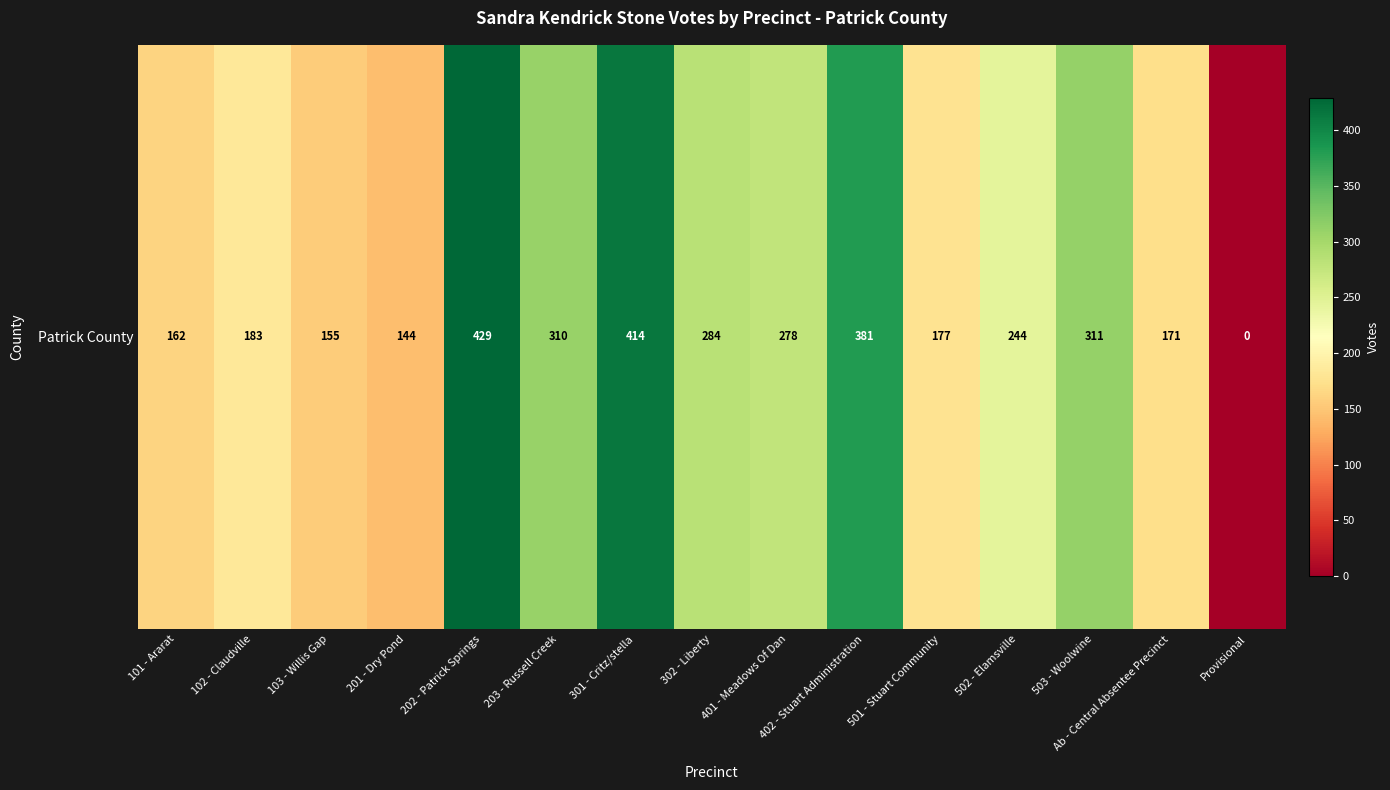

How many values are above zero?

14